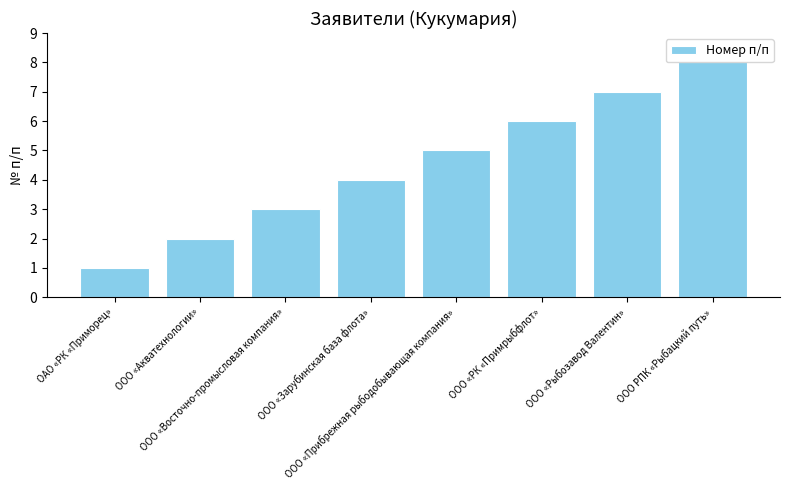

Between ОАО «РК «Приморец» and ООО «Рыбозавод Валентин», which is larger?

ООО «Рыбозавод Валентин»